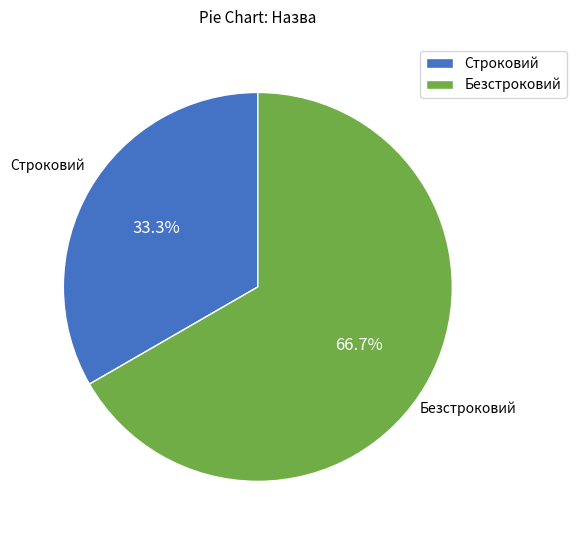

How much of the chart is everything except Безстроковий?

33.3%